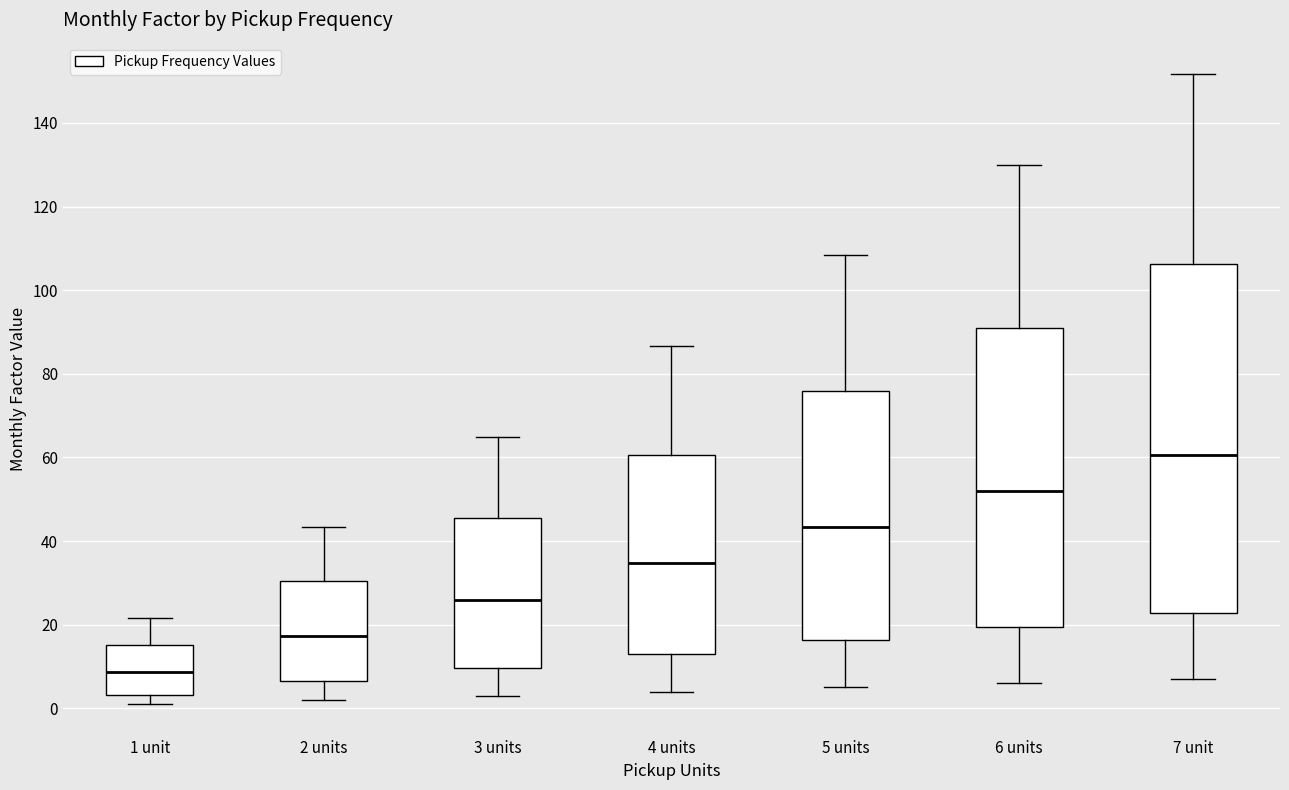

Comparing the boxes themselves (not the whiskers), which one is the tallest?

7 unit